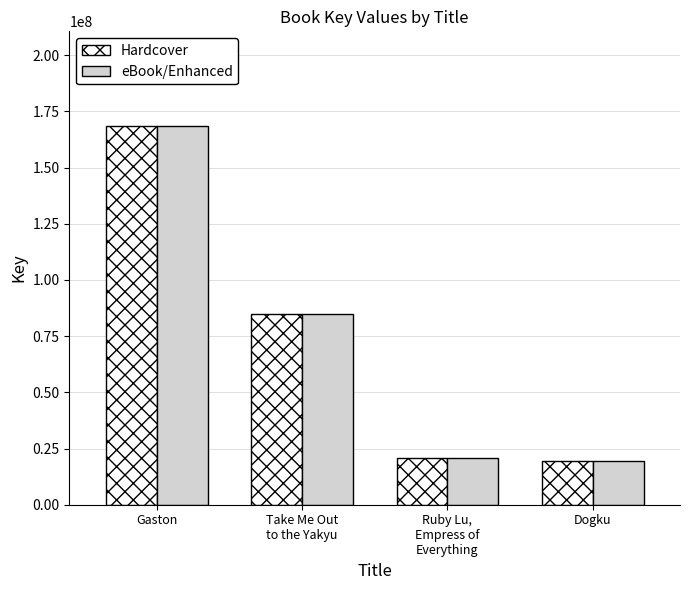

What is the total value across all series at Dogku?

38682650